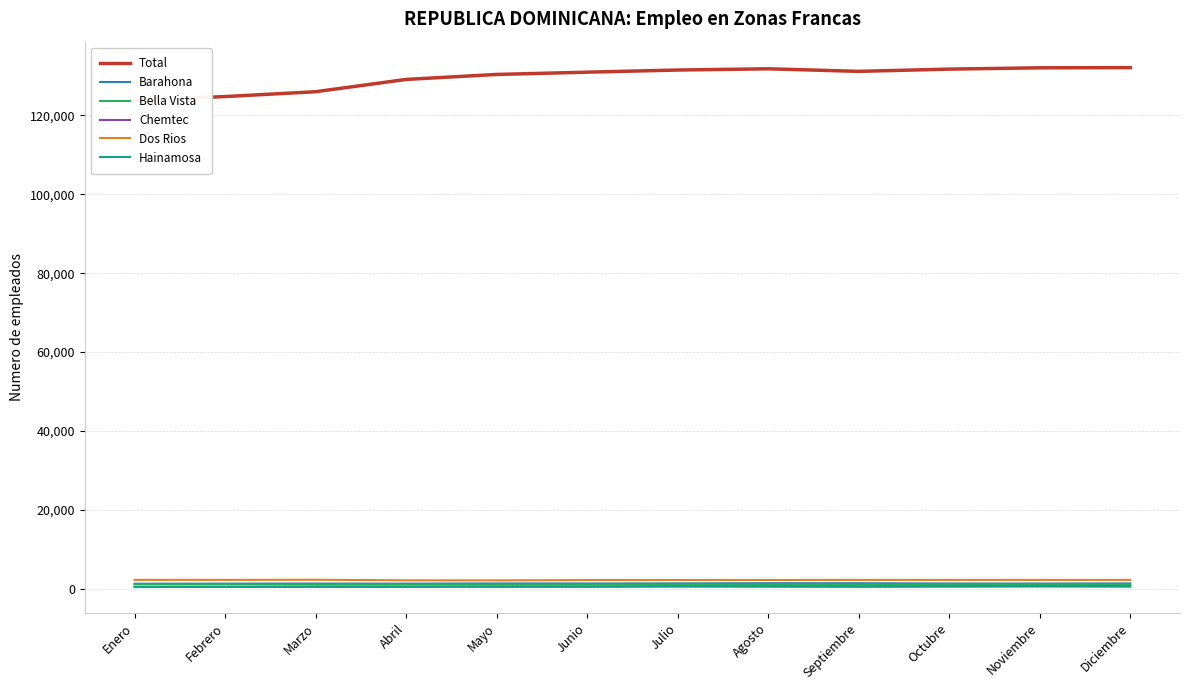

How many lines are shown in the chart?

6